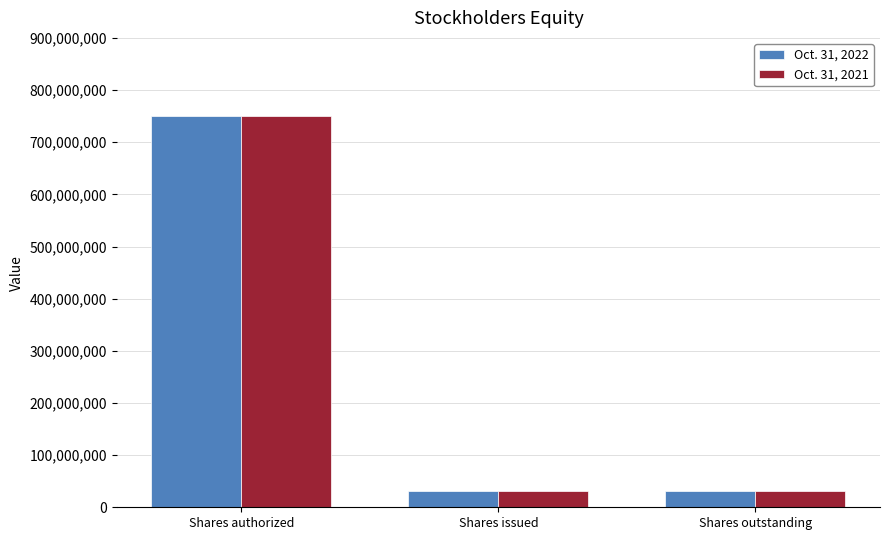

Count the number of data series in this chart.

2